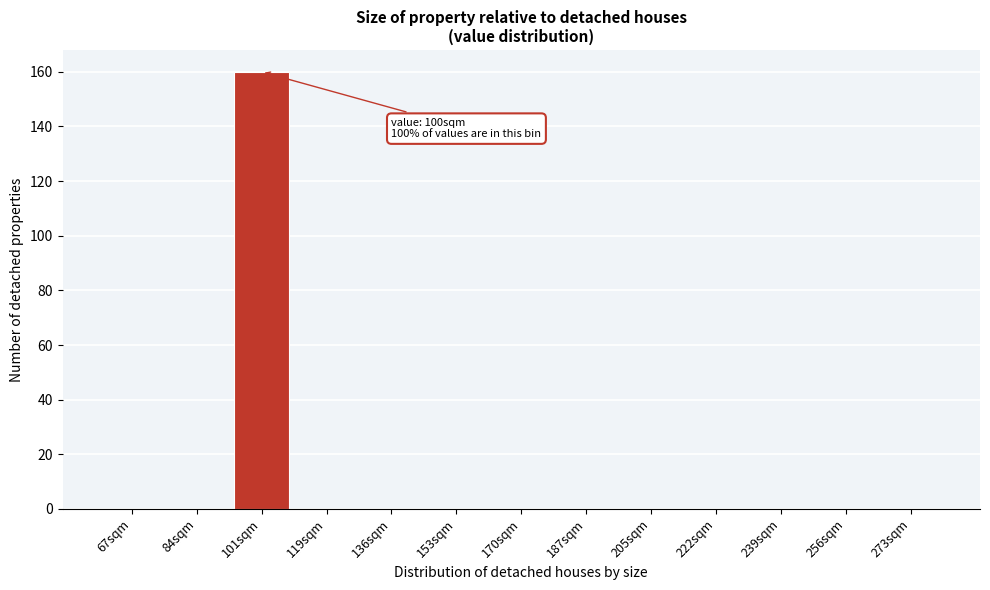

Reading left to right, what are all the values shown in this chart?

67sqm=0	84sqm=0	101sqm=160	119sqm=0	136sqm=0	153sqm=0	170sqm=0	187sqm=0	205sqm=0	222sqm=0	239sqm=0	256sqm=0	273sqm=0